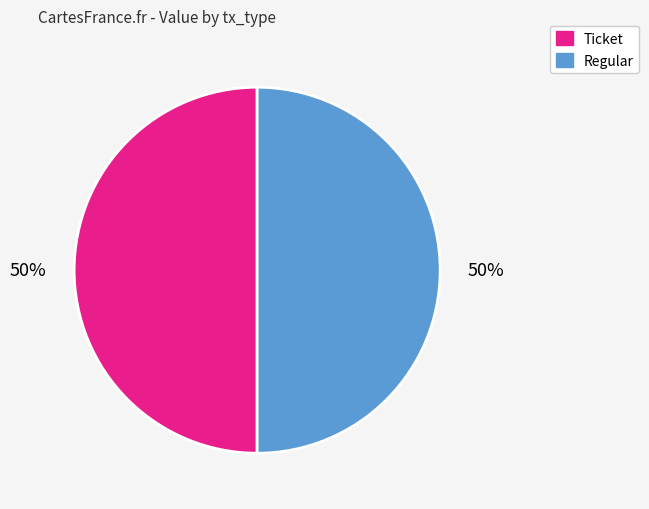

To the nearest percent, what is the average slice percentage?

50%